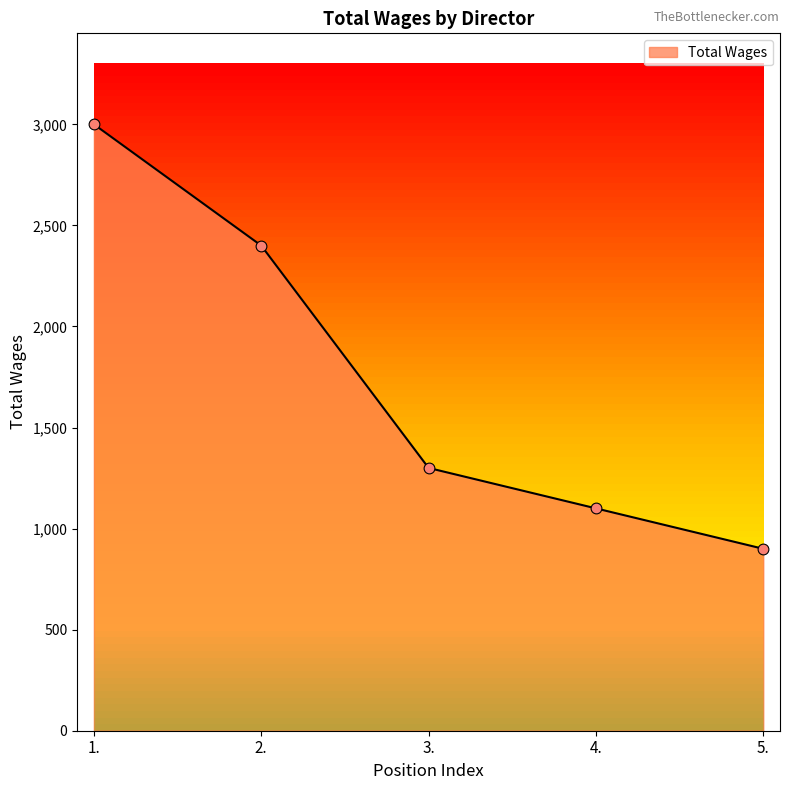

What is the change in value from 2. to 4.?

-1300